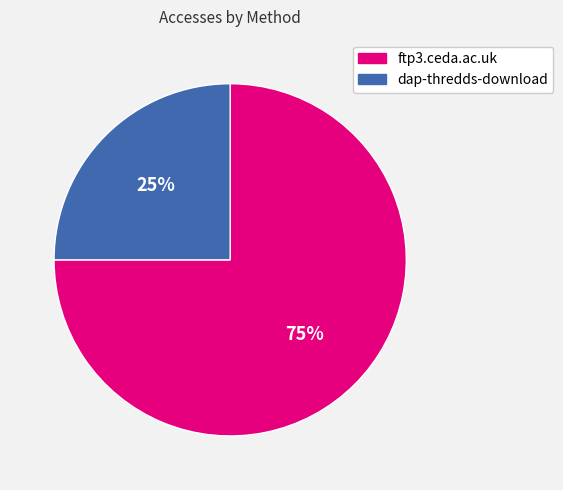

The ftp3.ceda.ac.uk slice represents 75% of the pie. True or false?

True